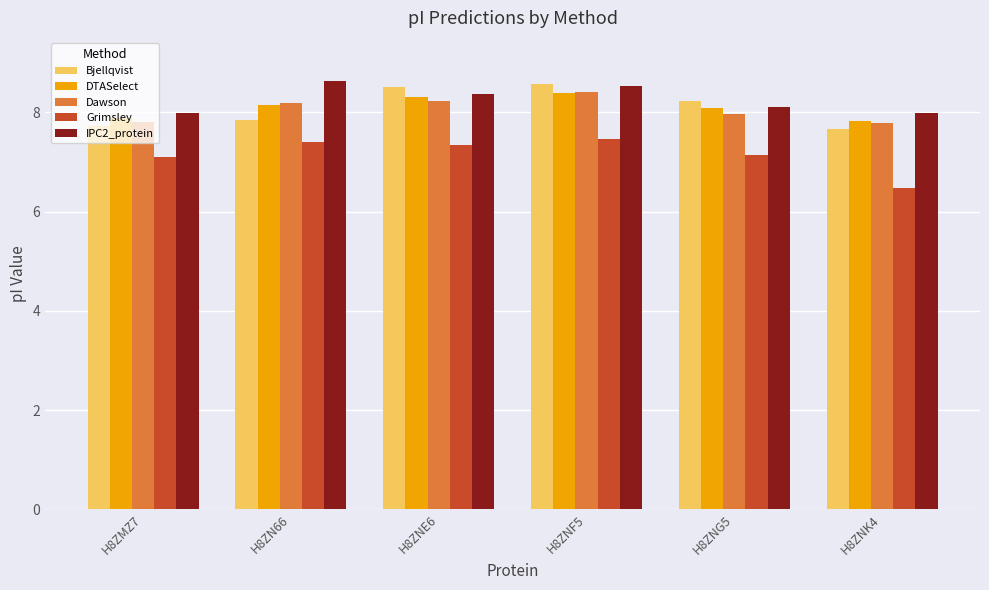

Are the bars horizontal?

No